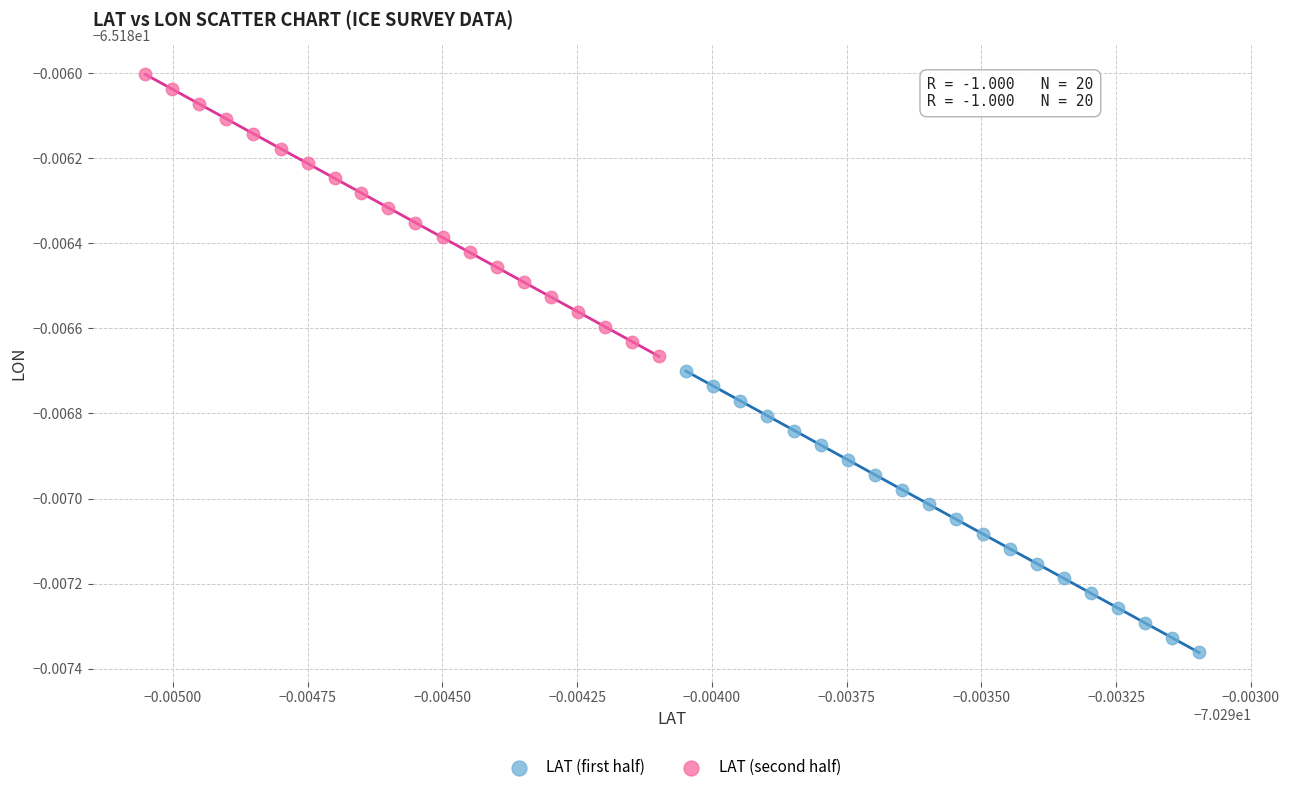

Which series has the largest Y range (max minus min)?

LAT (second half)